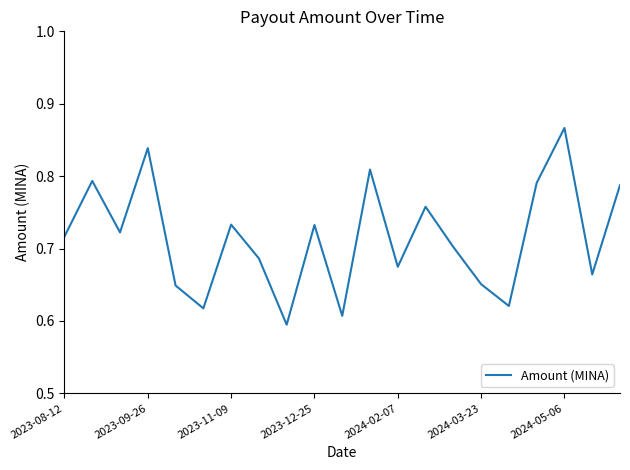

Does the chart have visible grid lines?

No